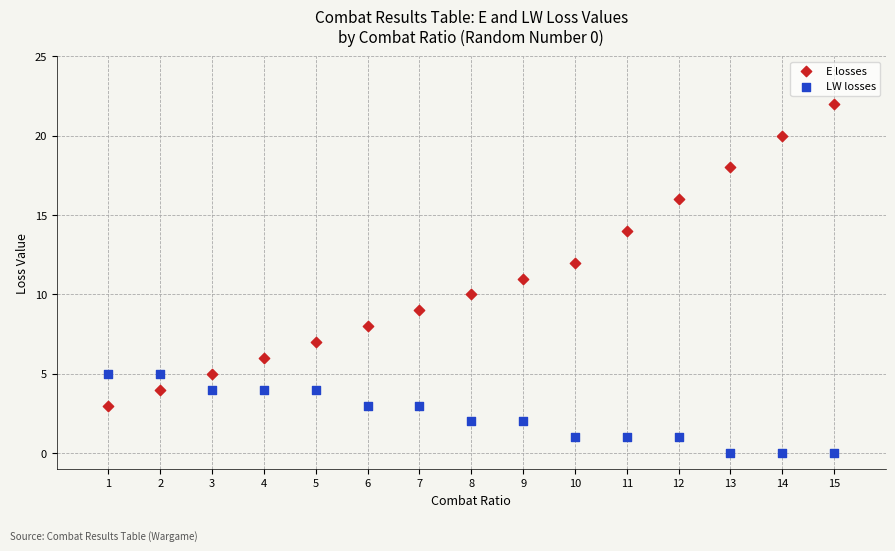

Which series reaches the minimum Y coordinate?

LW losses